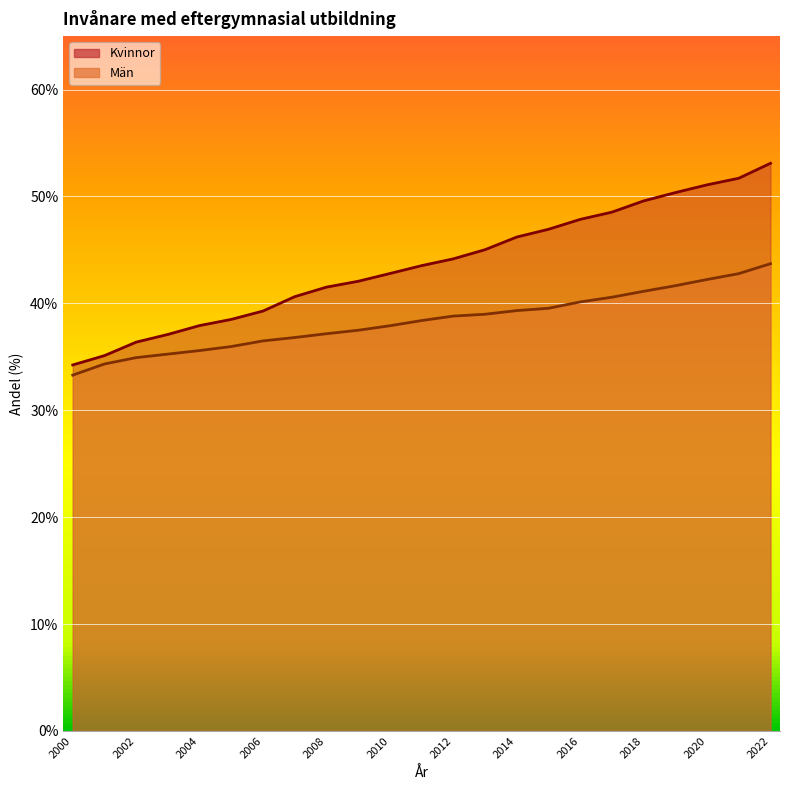

True or false: Kvinnor has more than 1 points higher than both neighbors.

False